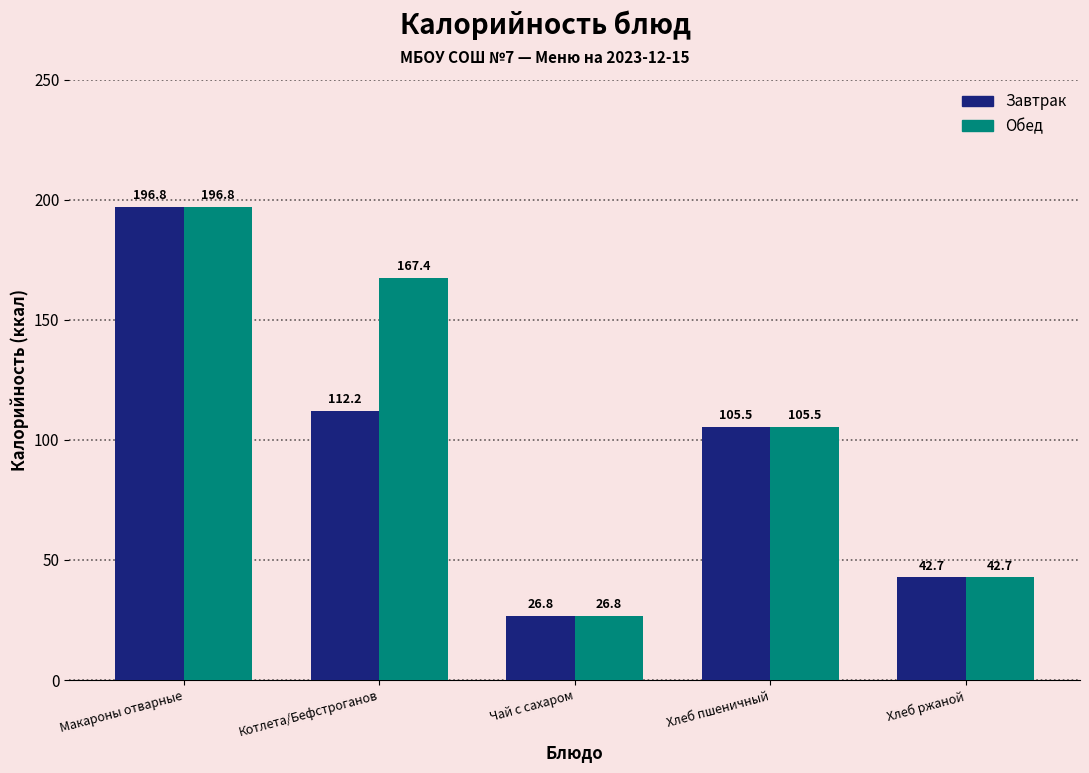

Reading right to left, transcribe all the data shown in this chart.

Завтрак: Хлеб ржаной=42.7	Хлеб пшеничный=105.5	Чай с сахаром=26.8	Котлета/Бефстроганов=112.2	Макароны отварные=196.8
Обед: Хлеб ржаной=42.7	Хлеб пшеничный=105.5	Чай с сахаром=26.8	Котлета/Бефстроганов=167.4	Макароны отварные=196.8